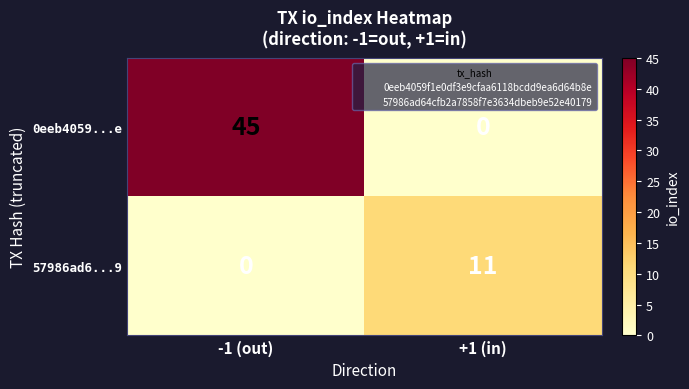

Between -1 (out) and +1 (in), which series saw the biggest shift?

0eeb4059...e